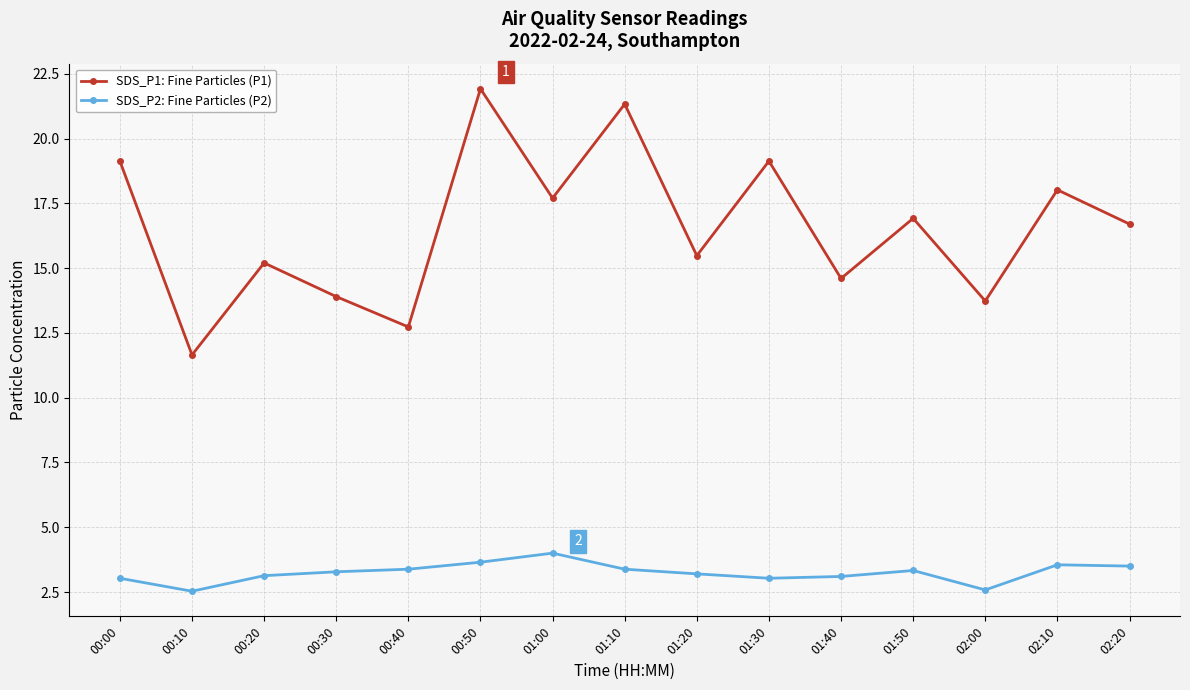

Where is the first local minimum for SDS_P2: Fine Particles (P2)?

00:10